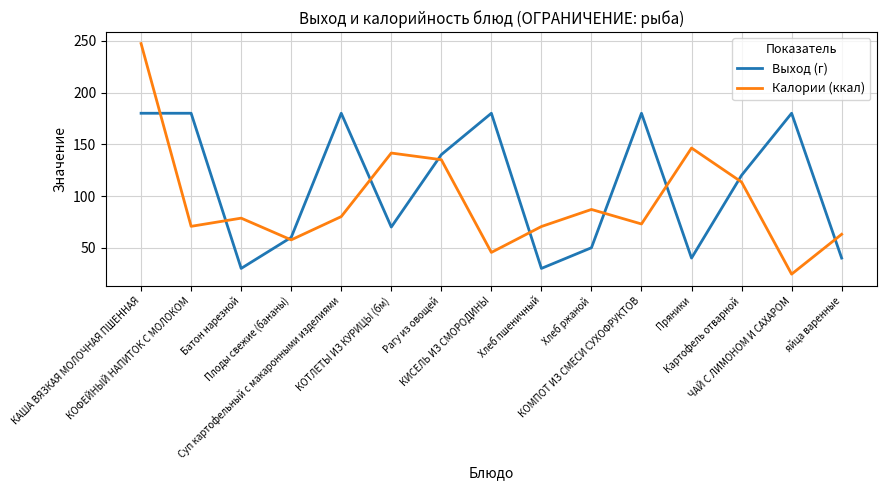

What is the difference between the maximum and minimum values in the Выход (г) series?

150.0